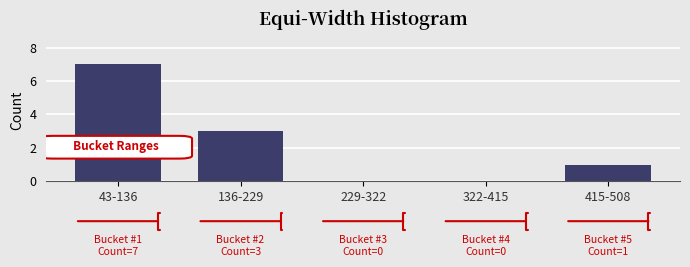

Reading right to left, what are all the values shown in this chart?

415-508=1	322-415=0	229-322=0	136-229=3	43-136=7